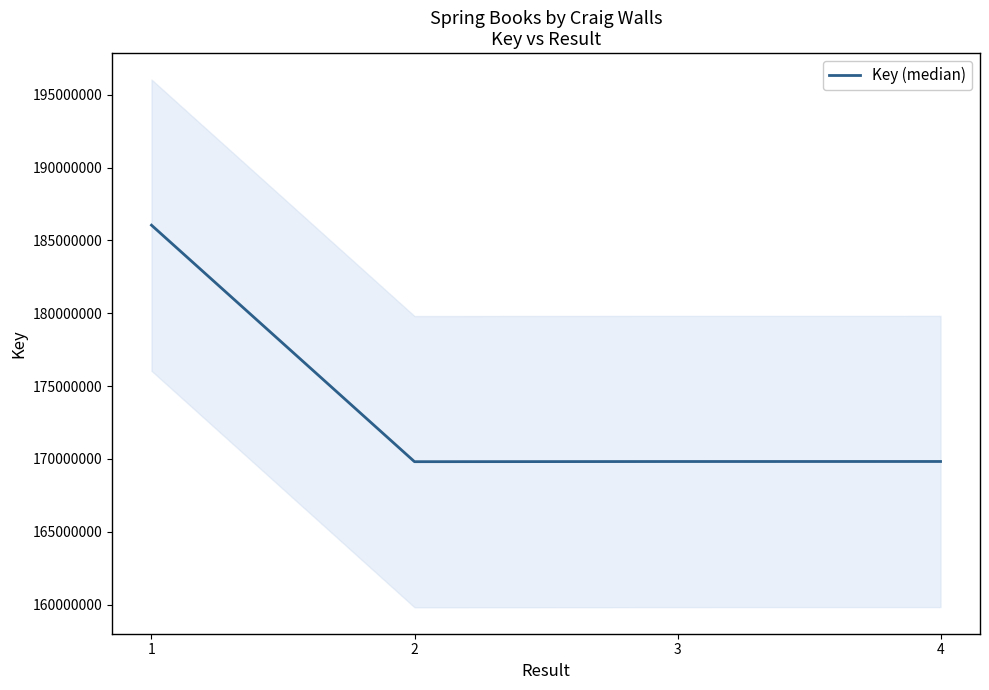

How many series are shown in this chart?

1